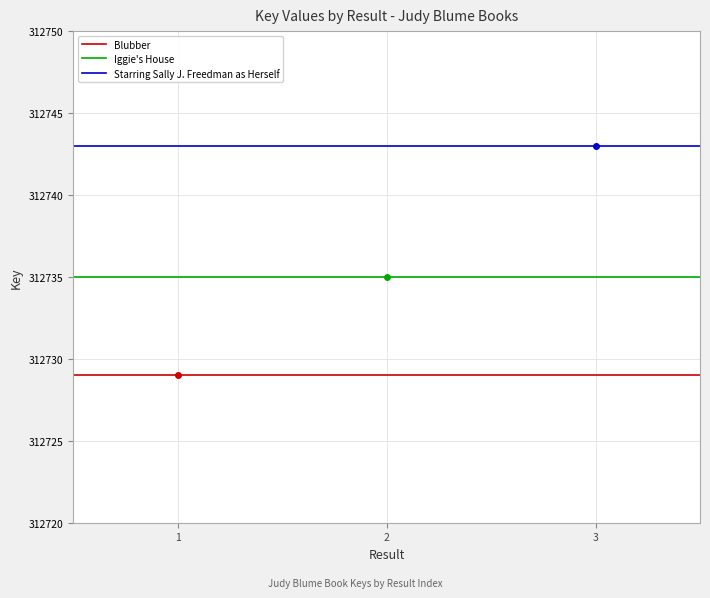

True or false: Iggie's House and Starring Sally J. Freedman as Herself intersect in this chart.

False